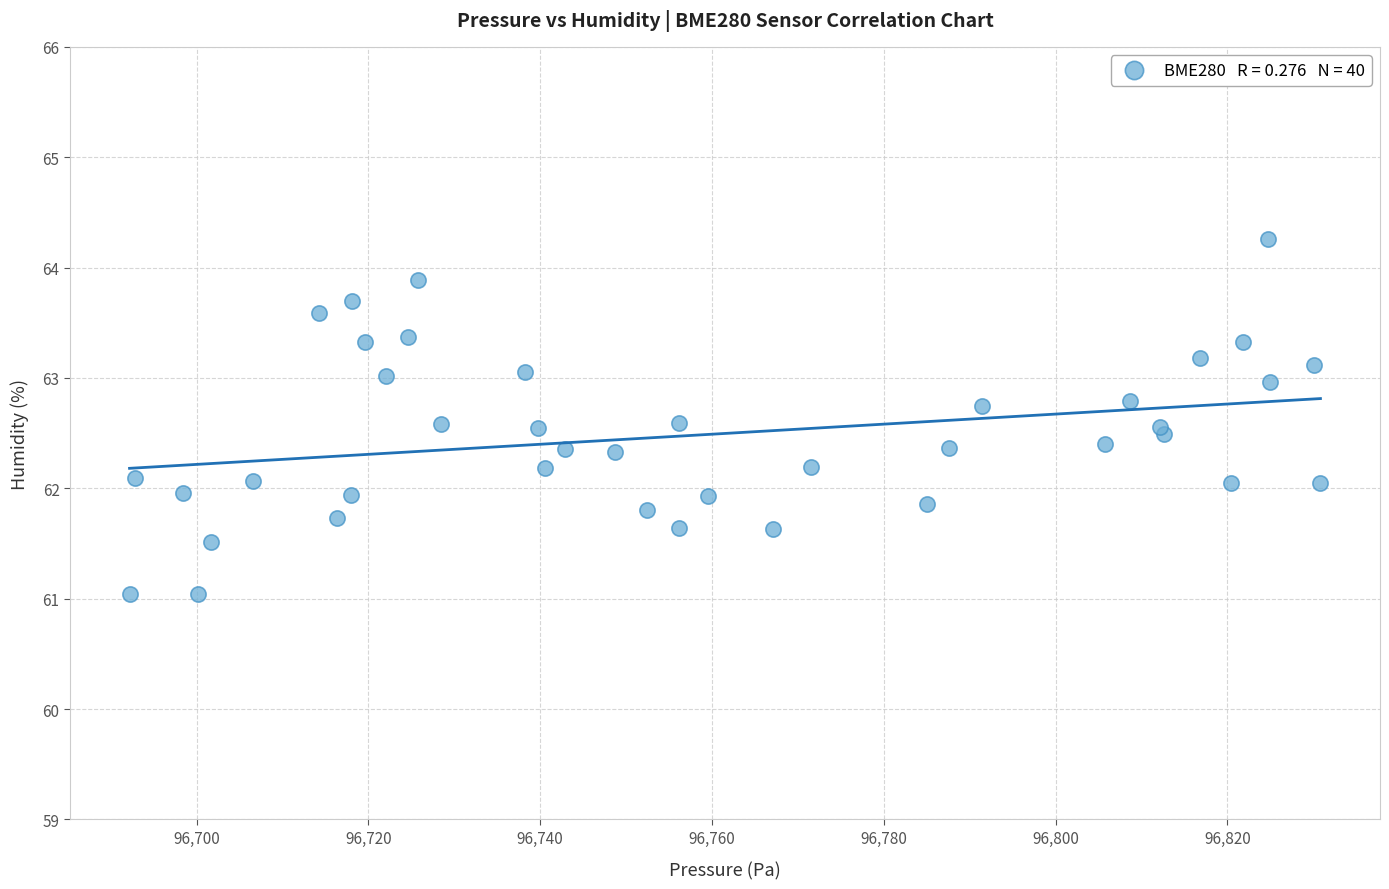

What is the range of X values (max minus min)?

138.6